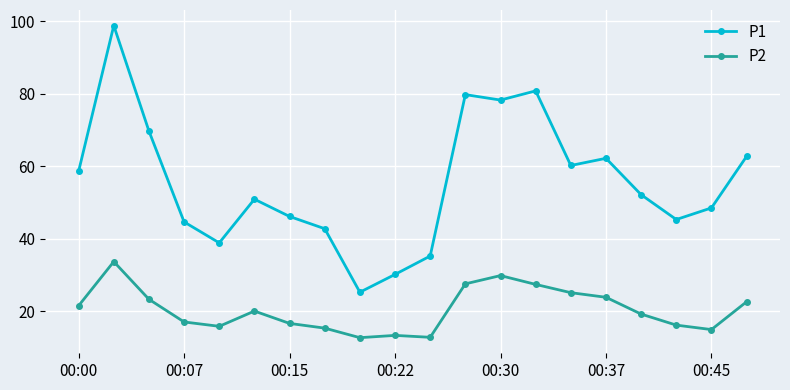

Rank the series by their average value, from lowest to highest.

P2, P1